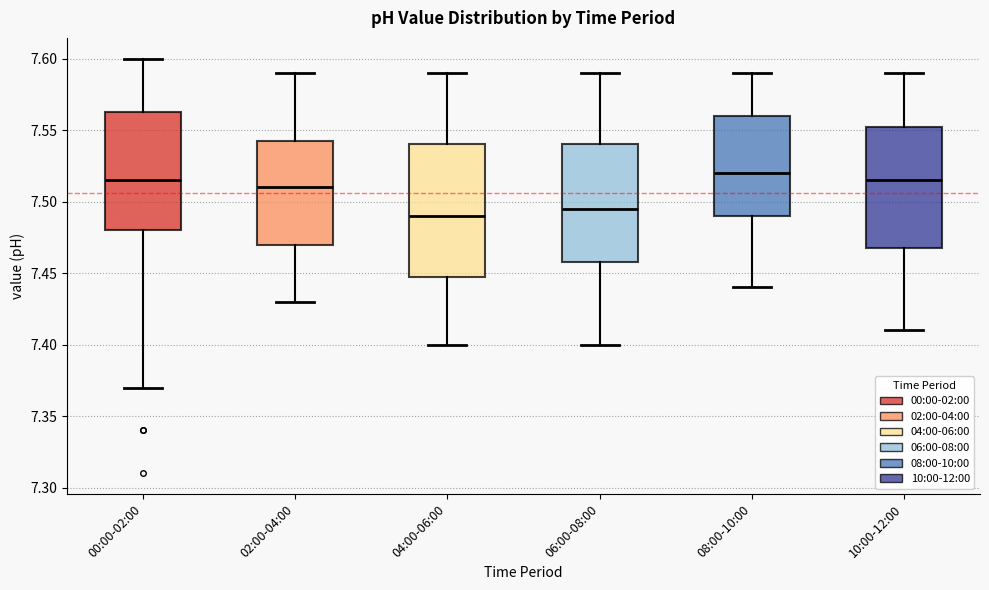

Reading left to right, read every box against the y-axis: the position of its median line, the range the box covers, and the ends of its whiskers. The values are not printed on the chart, so give them approximately, as read against the axis.

00:00-02:00: median 7.515, box 7.480 to 7.565, whiskers 7.370 to 7.600
02:00-04:00: median 7.510, box 7.470 to 7.545, whiskers 7.430 to 7.590
04:00-06:00: median 7.490, box 7.450 to 7.540, whiskers 7.400 to 7.590
06:00-08:00: median 7.495, box 7.460 to 7.540, whiskers 7.400 to 7.590
08:00-10:00: median 7.520, box 7.490 to 7.560, whiskers 7.440 to 7.590
10:00-12:00: median 7.515, box 7.470 to 7.555, whiskers 7.410 to 7.590